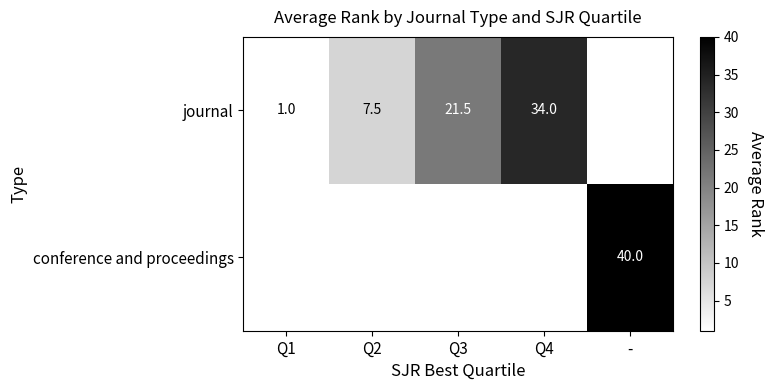

Is it true that conference and proceedings equals 57.5 at -?

False